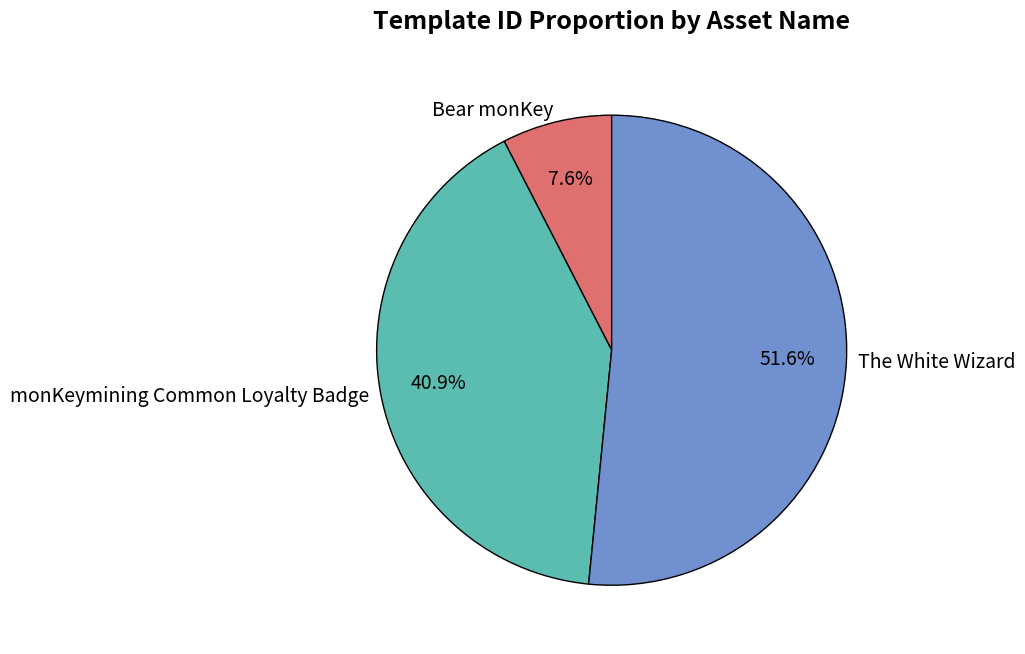

What percentage is the Bear monKey slice, to the nearest percent?

8%